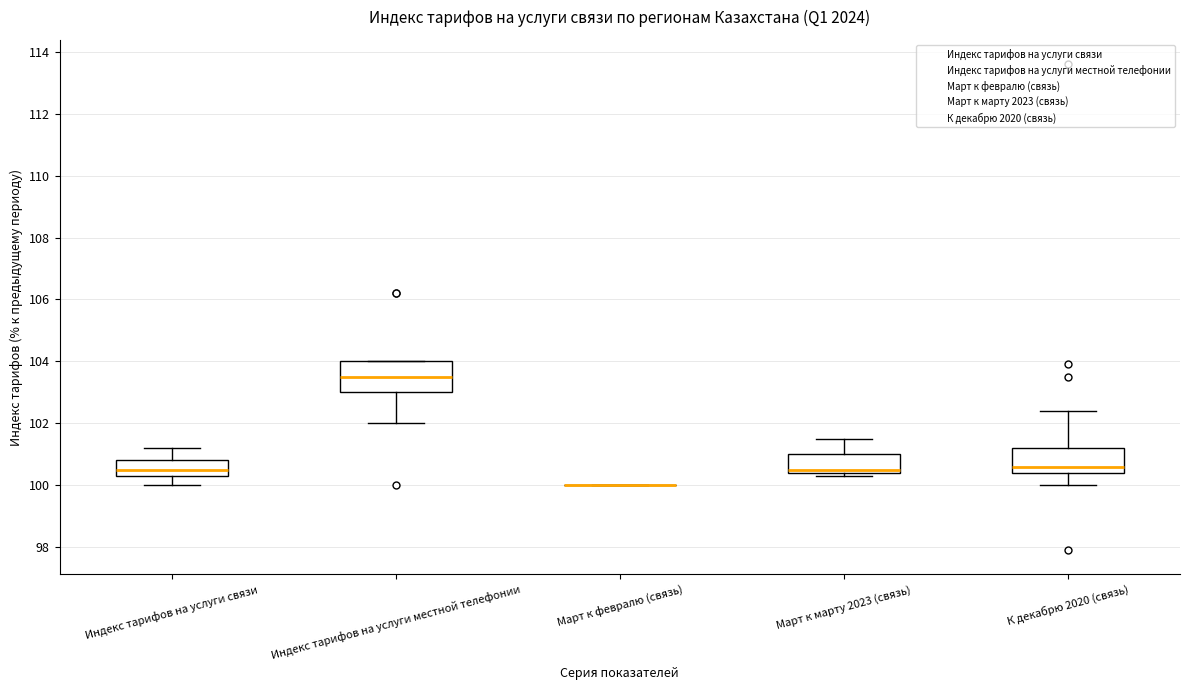

Reading left to right, read every box against the y-axis: the position of its median line, the range the box covers, and the ends of its whiskers. The values are not printed on the chart, so give them approximately, as read against the axis.

Индекс тарифов на услуги связи: median 100.6, box 100.4 to 100.8, whiskers 100.0 to 101.2
Индекс тарифов на услуги местной телефонии: median 103.6, box 103.0 to 104.0, whiskers 102.0 to 104.0
Март к февралю (связь): box collapsed to a line at 100.0, whiskers 100.0 to 100.0
Март к марту 2023 (связь): median 100.6, box 100.4 to 101.0, whiskers 100.4 (just below the box's lower edge) to 101.6
К декабрю 2020 (связь): median 100.6, box 100.4 to 101.2, whiskers 100.0 to 102.4